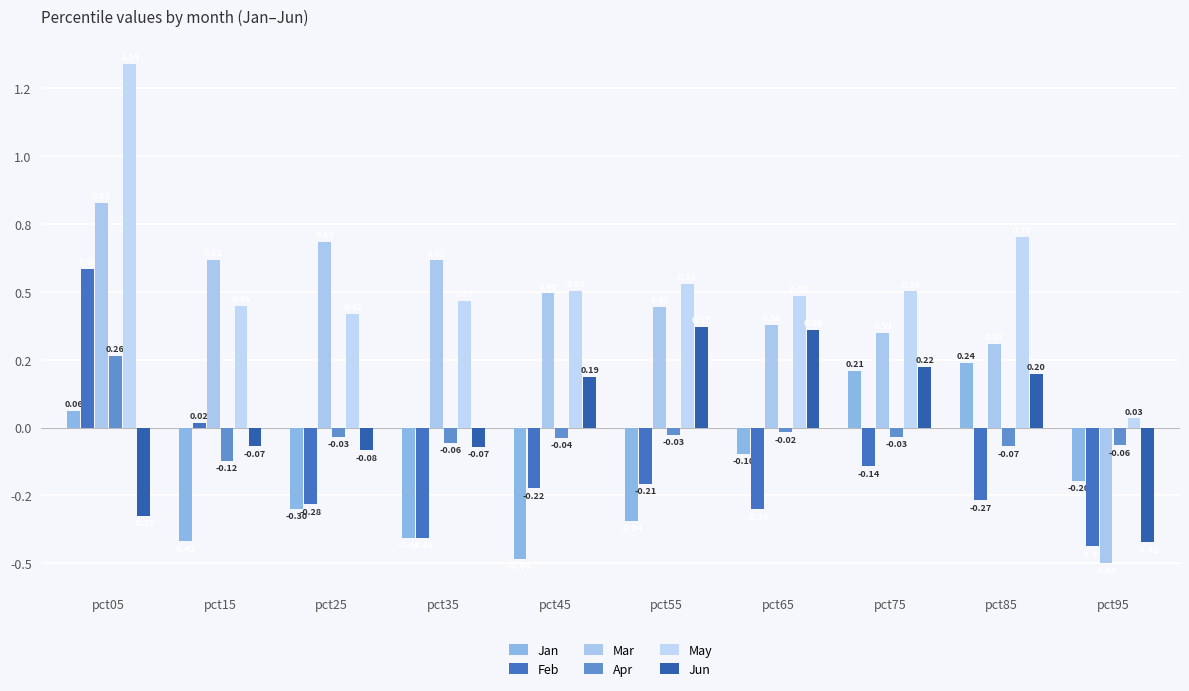

At how many categories does at least one series exceed 0?

10